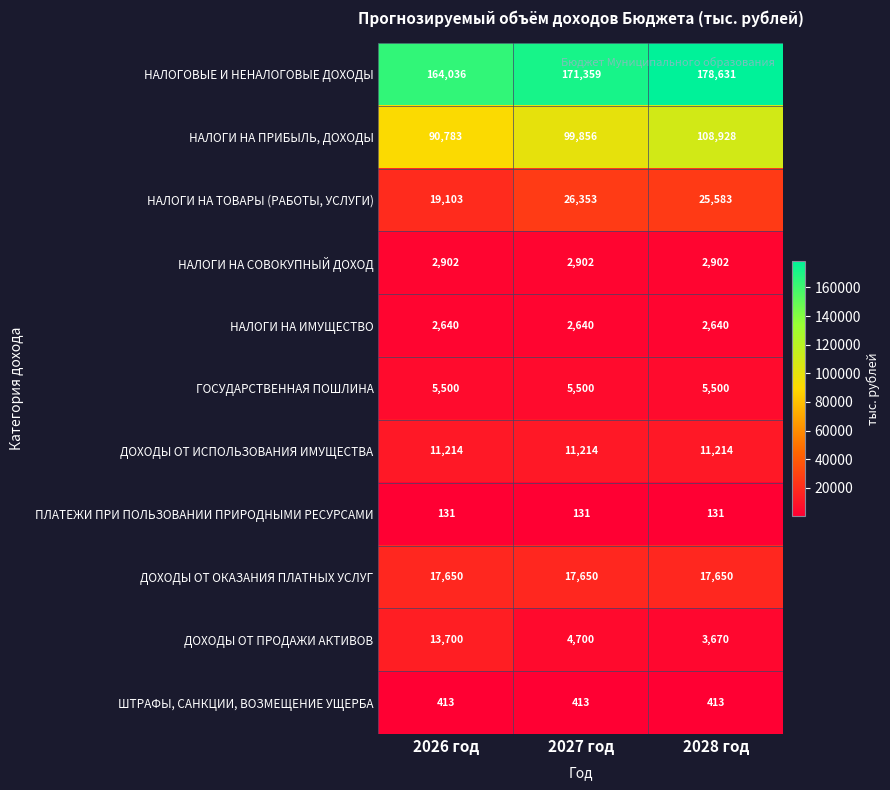

At 2027 год, list the series in order from smallest to largest.

ПЛАТЕЖИ ПРИ ПОЛЬЗОВАНИИ ПРИРОДНЫМИ РЕСУРСАМИ, ШТРАФЫ, САНКЦИИ, ВОЗМЕЩЕНИЕ УЩЕРБА, НАЛОГИ НА ИМУЩЕСТВО, НАЛОГИ НА СОВОКУПНЫЙ ДОХОД, ДОХОДЫ ОТ ПРОДАЖИ АКТИВОВ, ГОСУДАРСТВЕННАЯ ПОШЛИНА, ДОХОДЫ ОТ ИСПОЛЬЗОВАНИЯ ИМУЩЕСТВА, ДОХОДЫ ОТ ОКАЗАНИЯ ПЛАТНЫХ УСЛУГ, НАЛОГИ НА ТОВАРЫ (РАБОТЫ, УСЛУГИ), НАЛОГИ НА ПРИБЫЛЬ, ДОХОДЫ, НАЛОГОВЫЕ И НЕНАЛОГОВЫЕ ДОХОДЫ